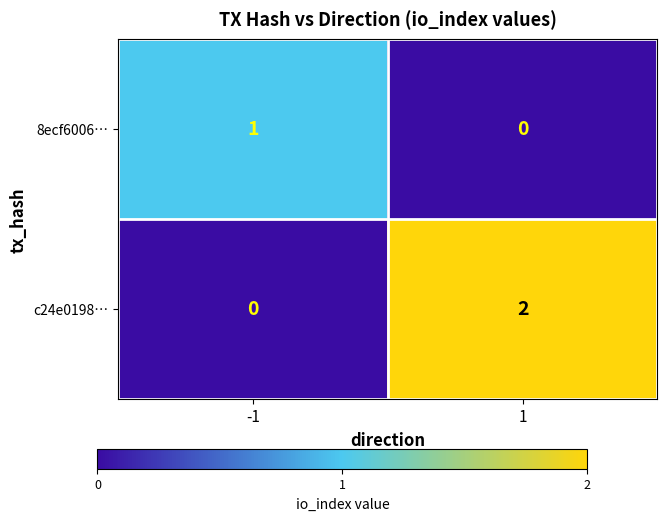

List the series in order of their peak value, highest first.

c24e0198…, 8ecf6006…